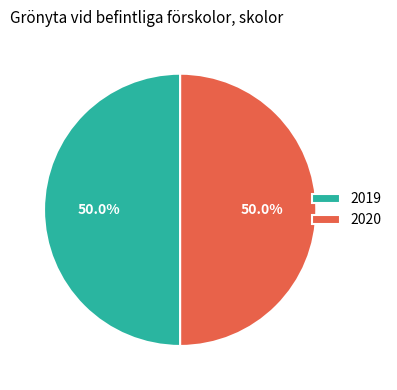

Combined, what portion of the pie is 2019 and 2020?

100.0%